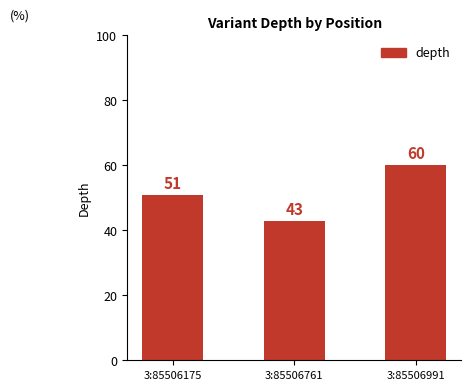

Rank the categories by value from lowest to highest.

3:85506761, 3:85506175, 3:85506991